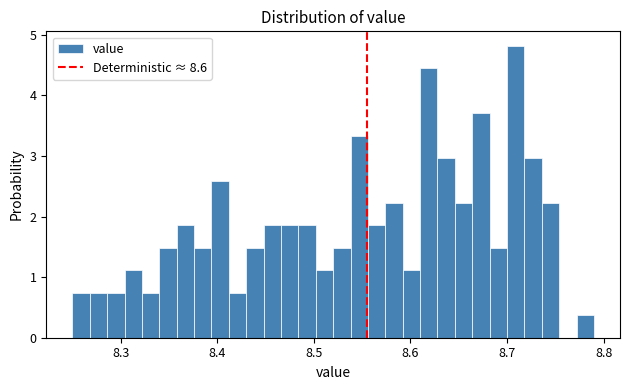

Read against the x-axis, roughly where is the centre of the tallest bar?

8.71